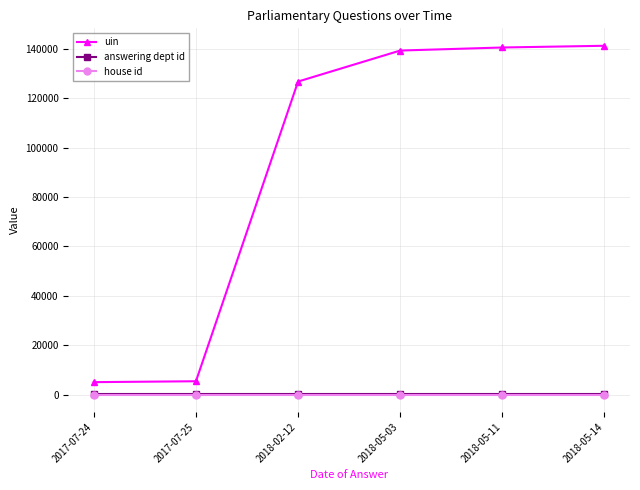

What is the difference between the uin values at 2018-05-14 and 2018-05-11?

699